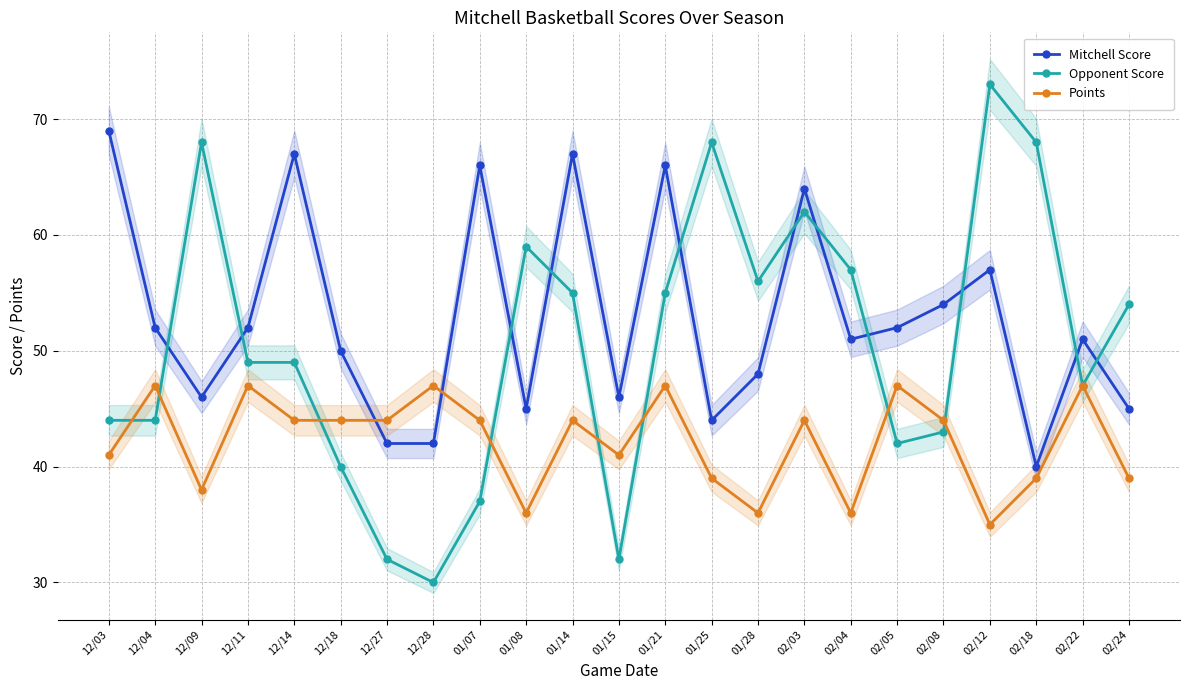

What is the total value across all series at 02/08?

141